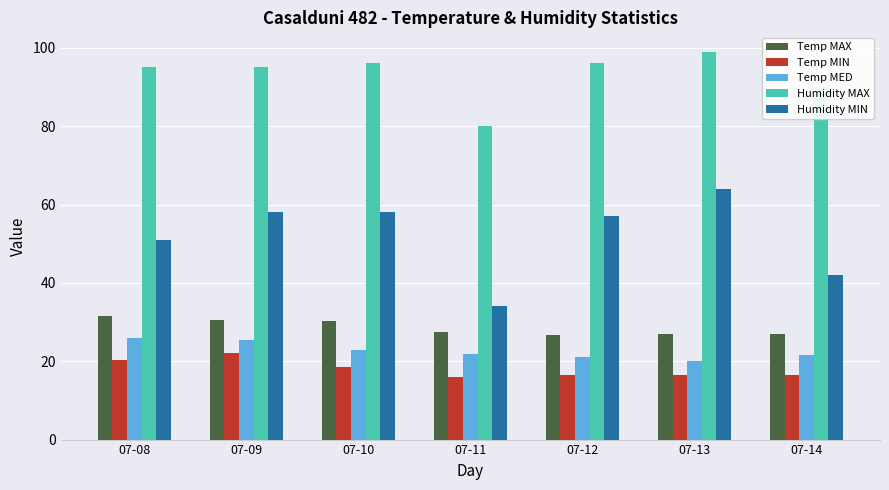

Where does the Temp MED series first go above 21?

07-08